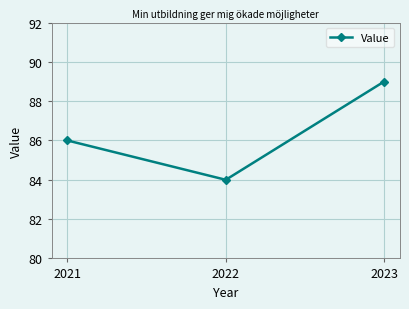

What is the greatest value displayed?

89